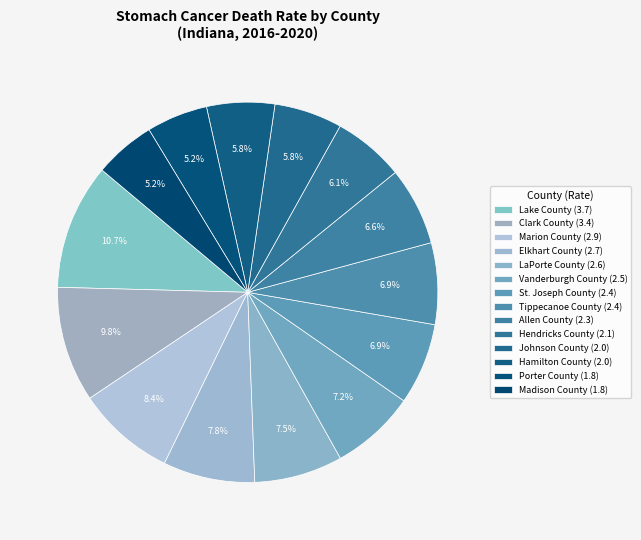

To the nearest percent, what portion does Elkhart County represent?

8%